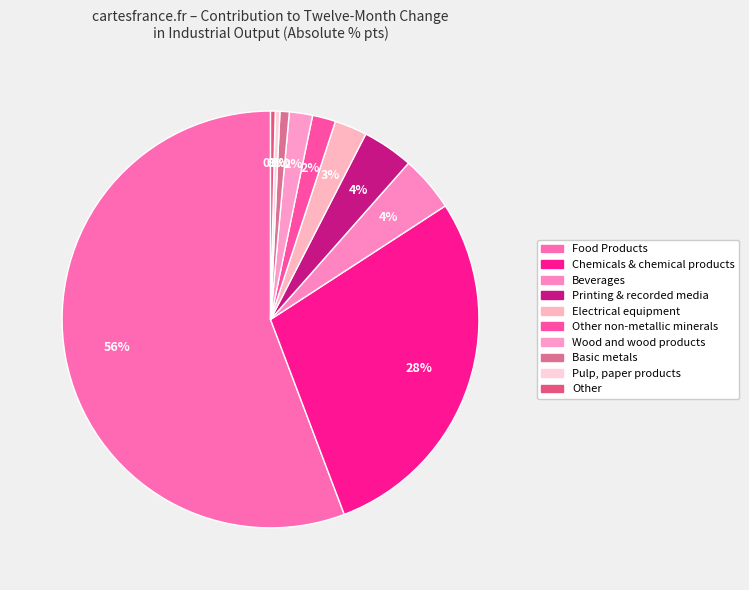

What is the majority slice?

Food Products